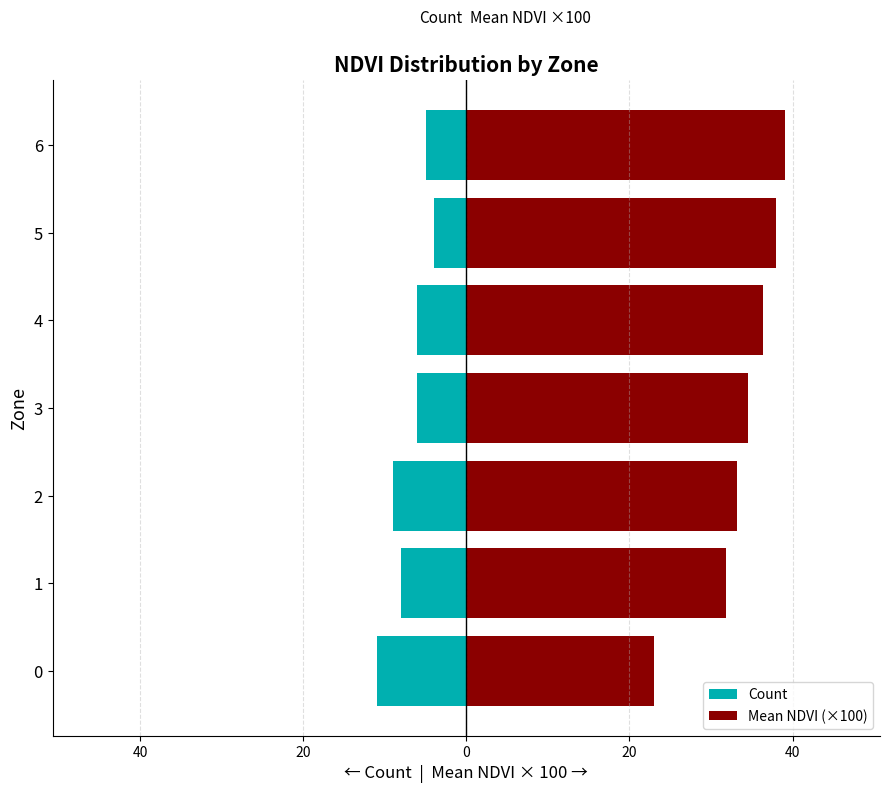

What is the sum of the Mean NDVI (×100) values at 3 and 2?

67.7